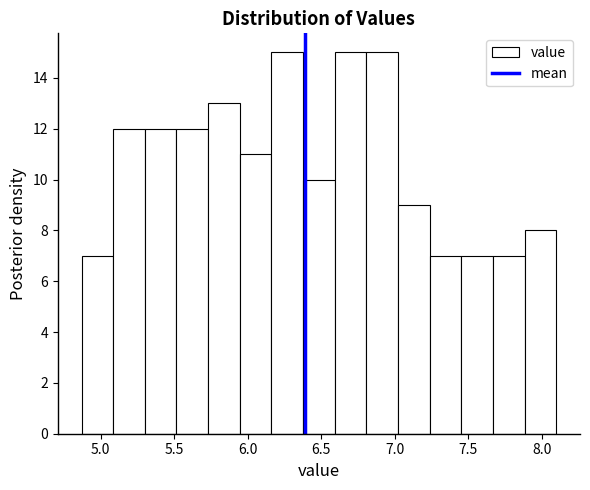

How tall is the bar that spans 7.45 to 7.65 on the x-axis? Neither the bar edges nor the heights are printed on the chart, so give them approximately, as read against the axes.

7